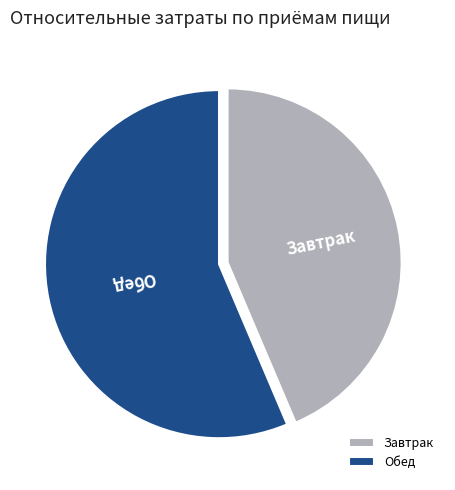

What is the ratio of the value at Обед to the value at Завтрак?

1.3